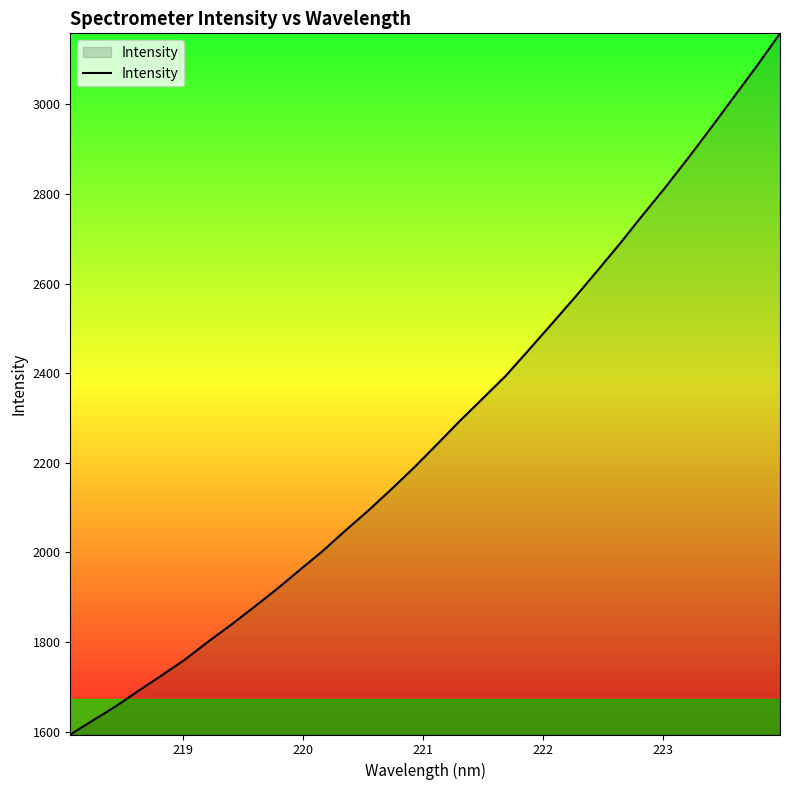

What is the minimum value shown in the chart?

1593.5